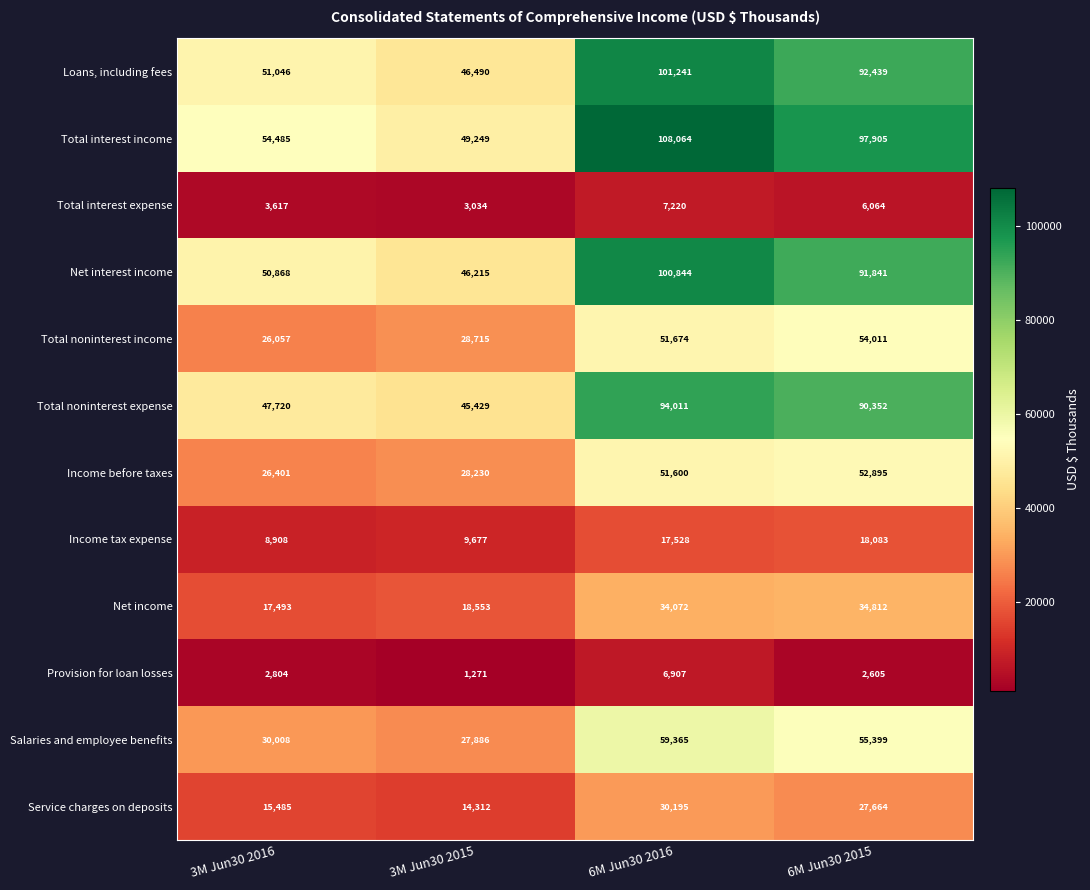

True or false: Total noninterest income has a value of 54011 at 6M Jun30 2015.

True